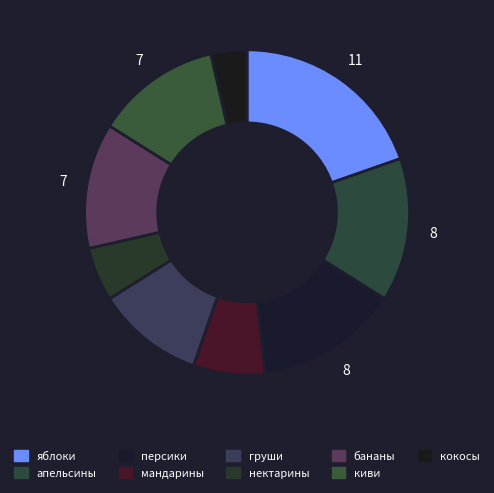

Combined, do яблоки and персики account for over 50%?

No